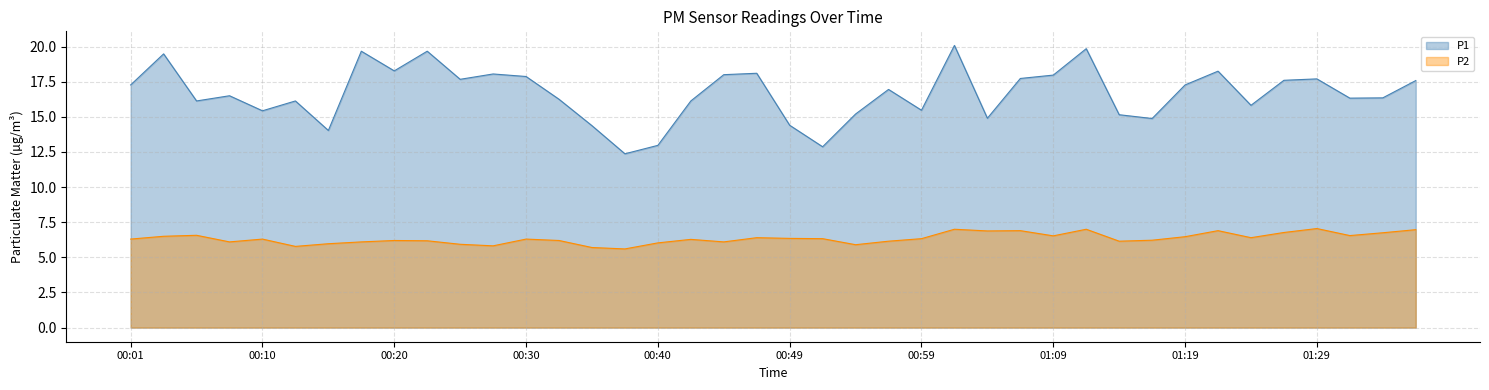

At which category is the sum across all series the highest?

01:02